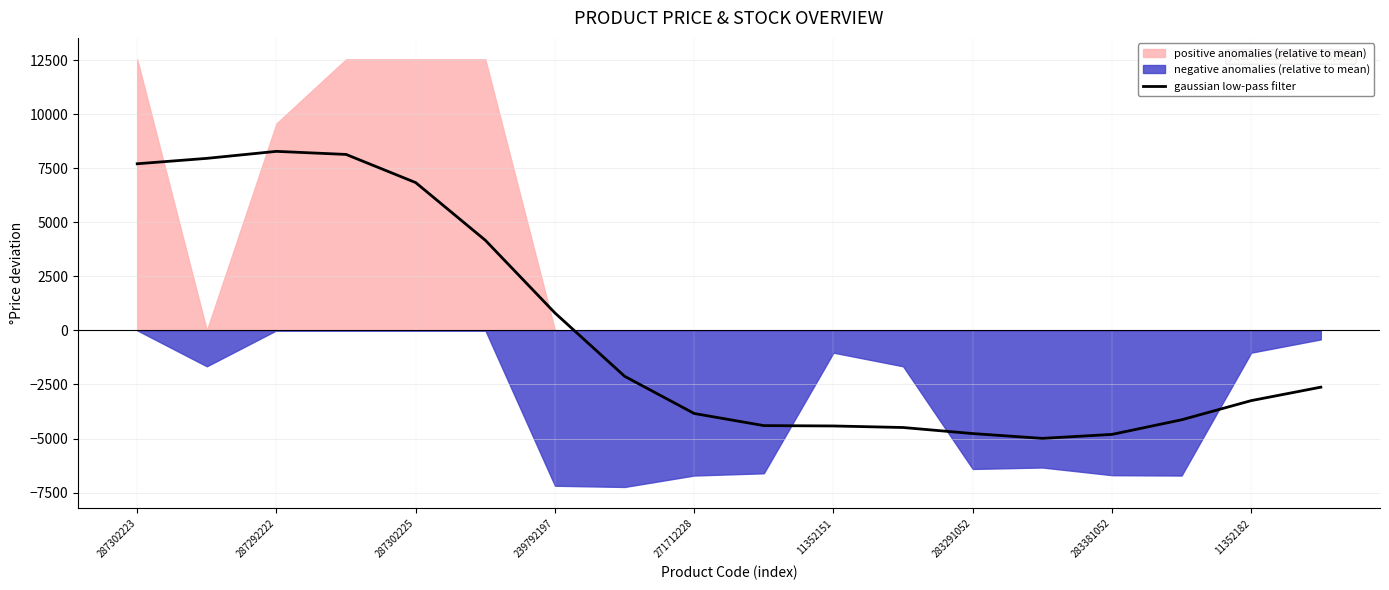

The gaussian low-pass filter series shows -3248.6 at 11352182. True or false?

True